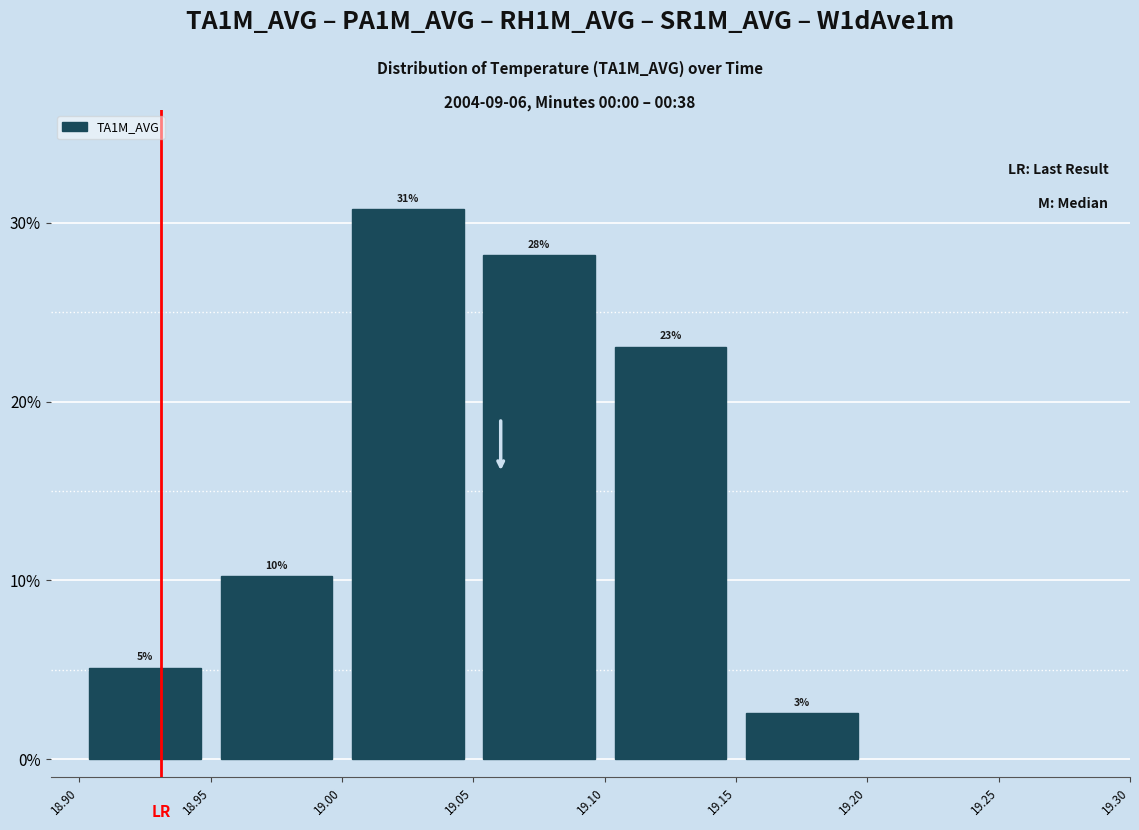

How many bars are there in total?

6